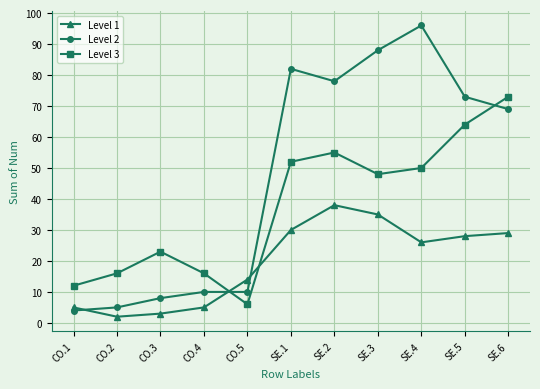

How many intersections are there between Level 1 and Level 3?

2